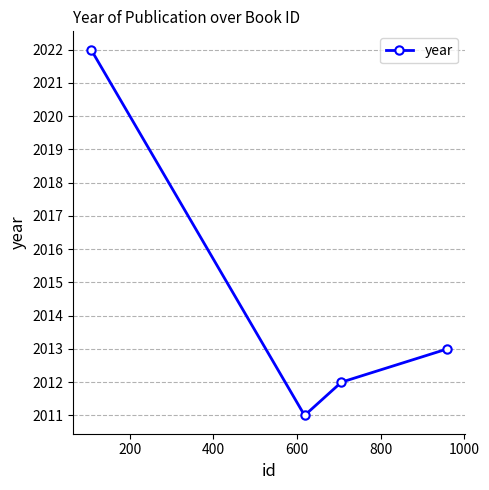

What is the value of the 1st point from the left?

2022